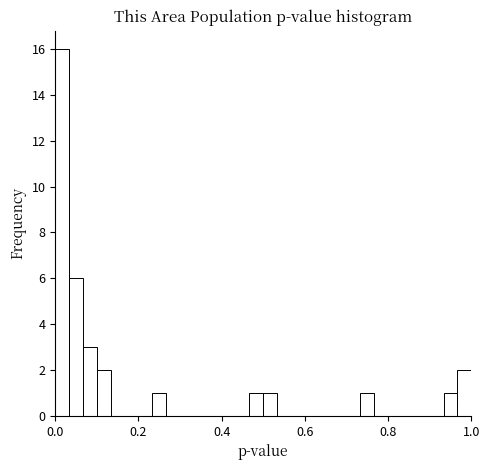

Around what value on the x-axis is the tallest bar? Give the approximate position of its centre, as read against the axis.

0.02